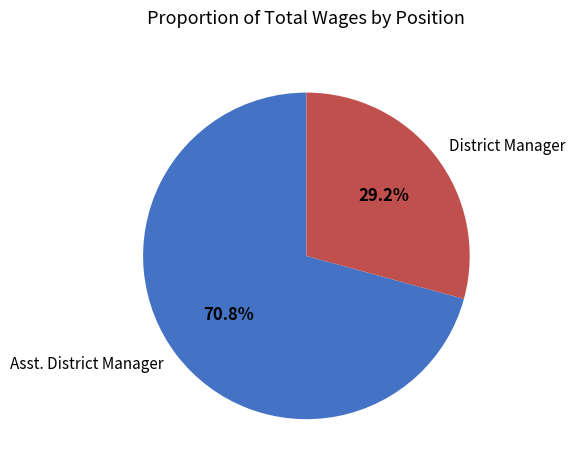

Is it true that District Manager is 29% of the pie?

True